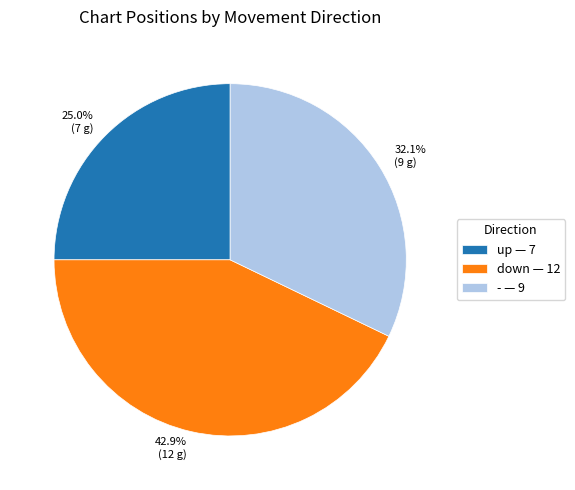

Approximately how many times larger is the value at up compared to -?

0.8